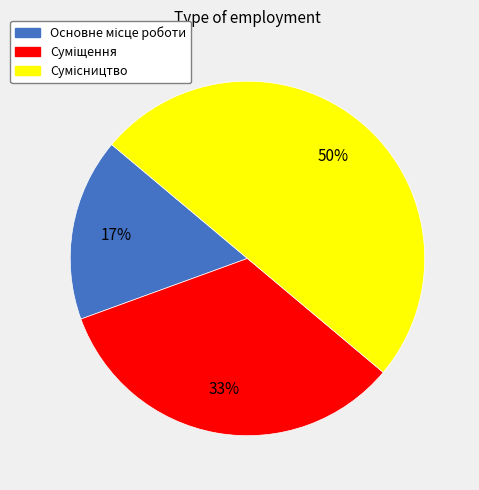

To the nearest percent, what is the difference between the largest and smallest slice percentages?

33%